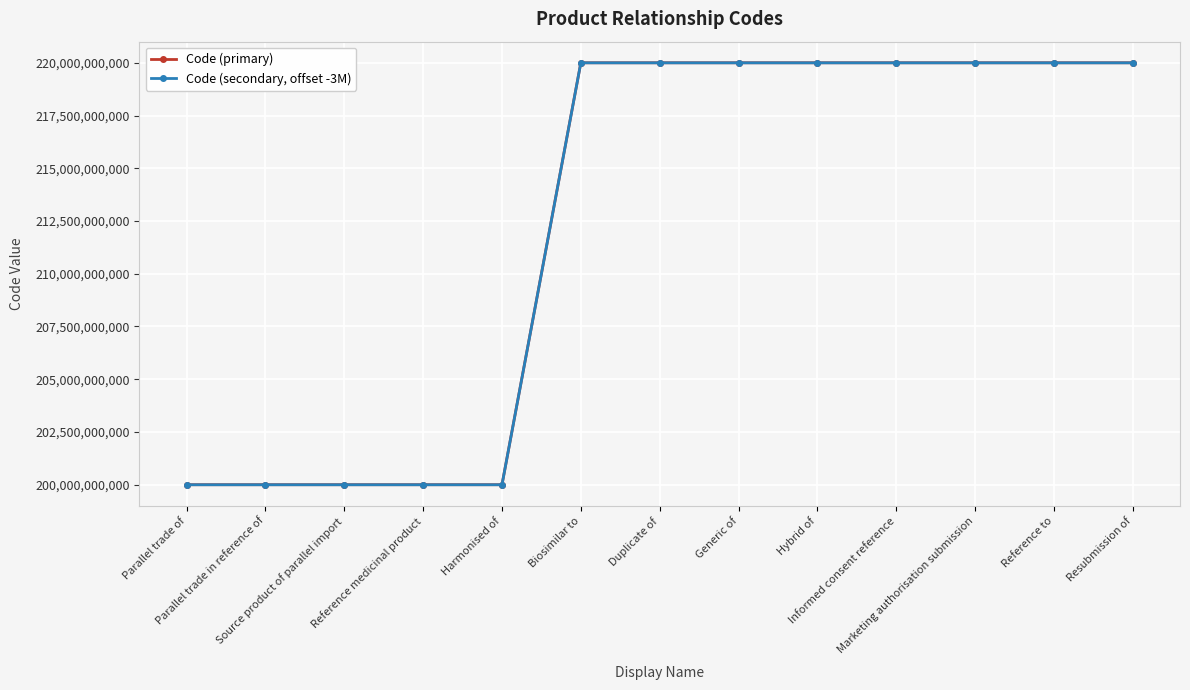

What is the lowest value of the Code (primary) series?

200000016179